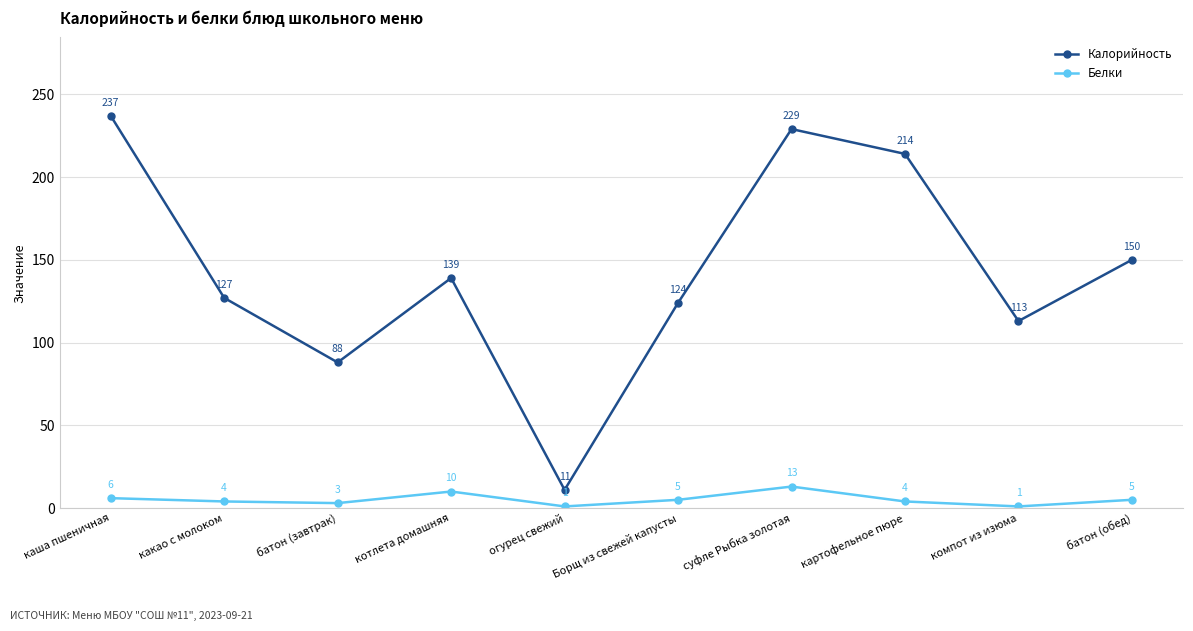

Does the chart display data point markers on the line(s)?

Yes